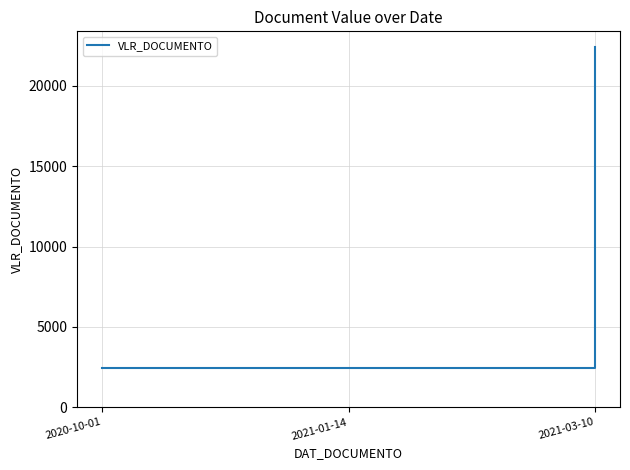

What is the sum of all values?

27275.2